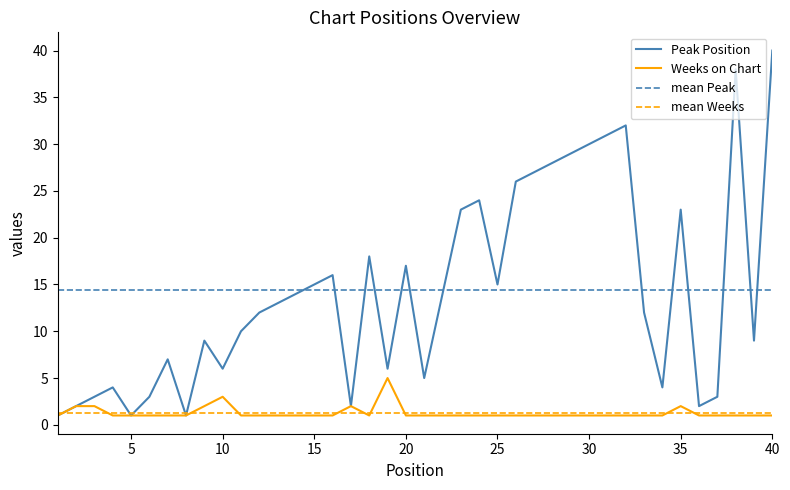

True or false: Peak Position and Weeks on Chart intersect in this chart.

False